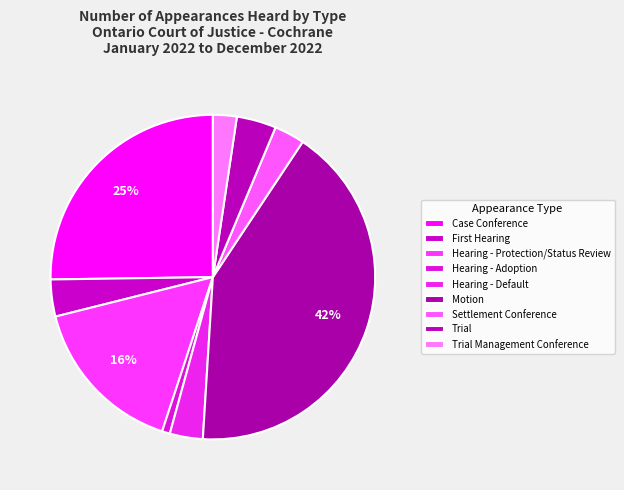

Approximately how many times larger is the value at Trial Management Conference compared to Settlement Conference?

0.8